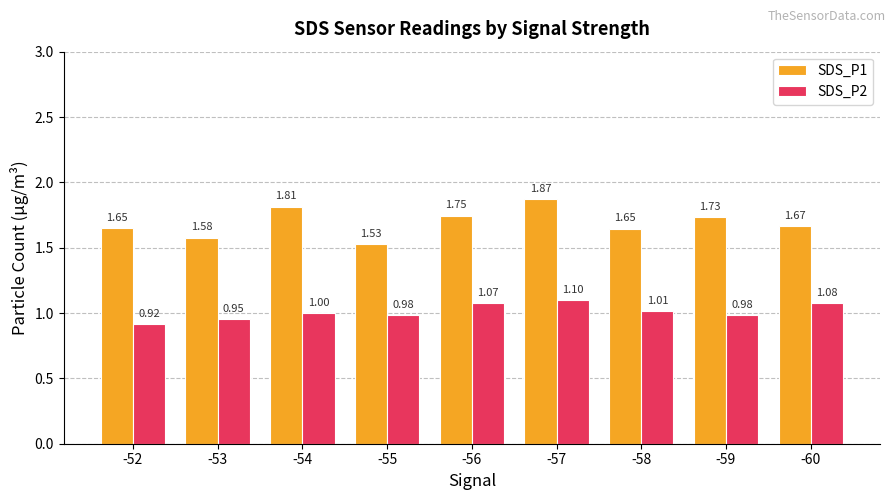

What is the average value of the SDS_P2 series?

1.0